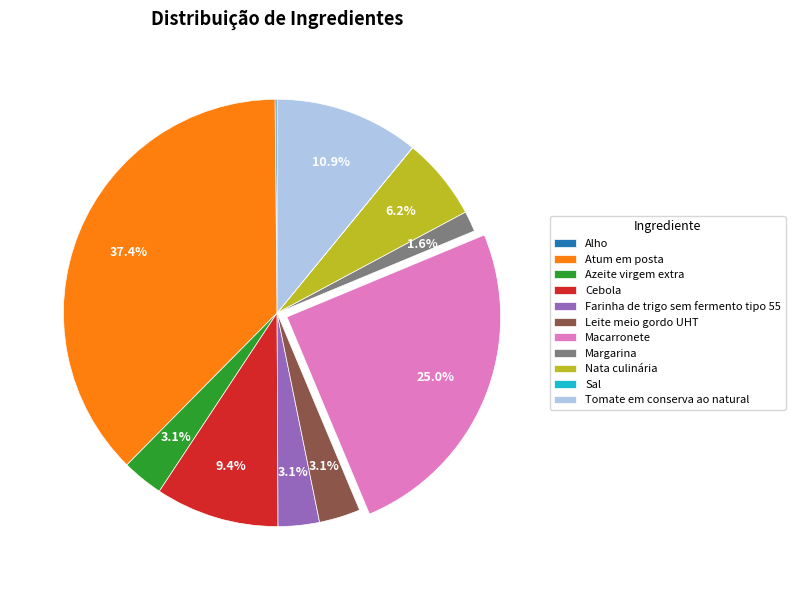

Is there a majority slice in this chart?

No